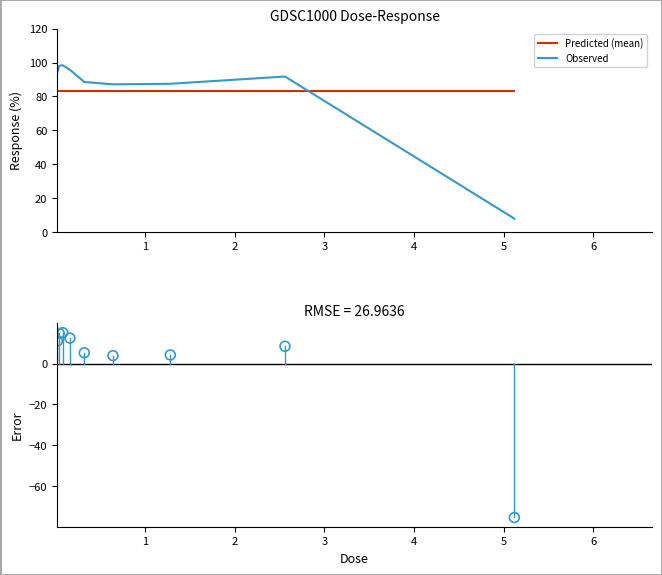

Which series has the largest total across all categories?

Predicted (mean)